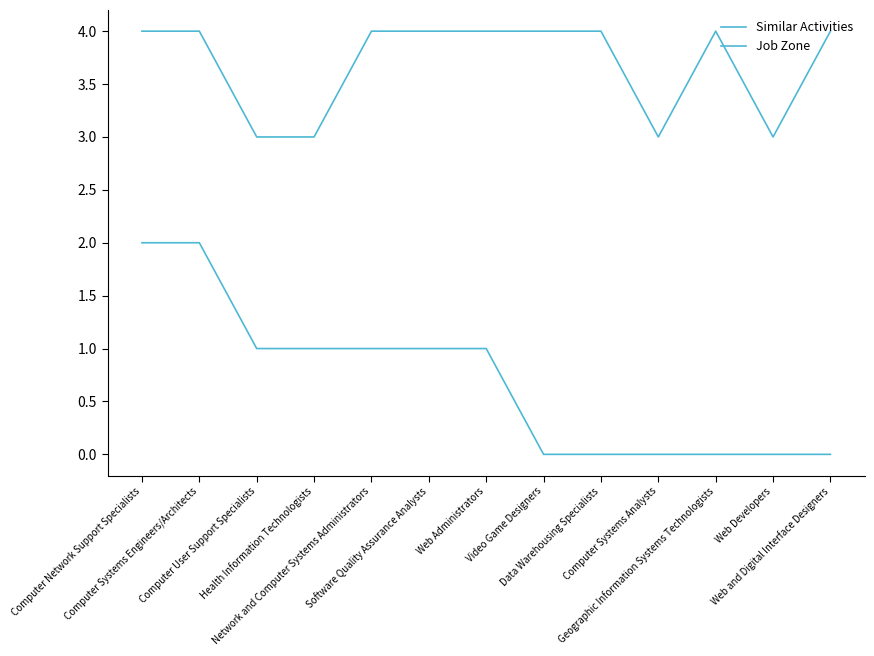

True or false: Similar Activities has more than 2 interior local peaks.

False